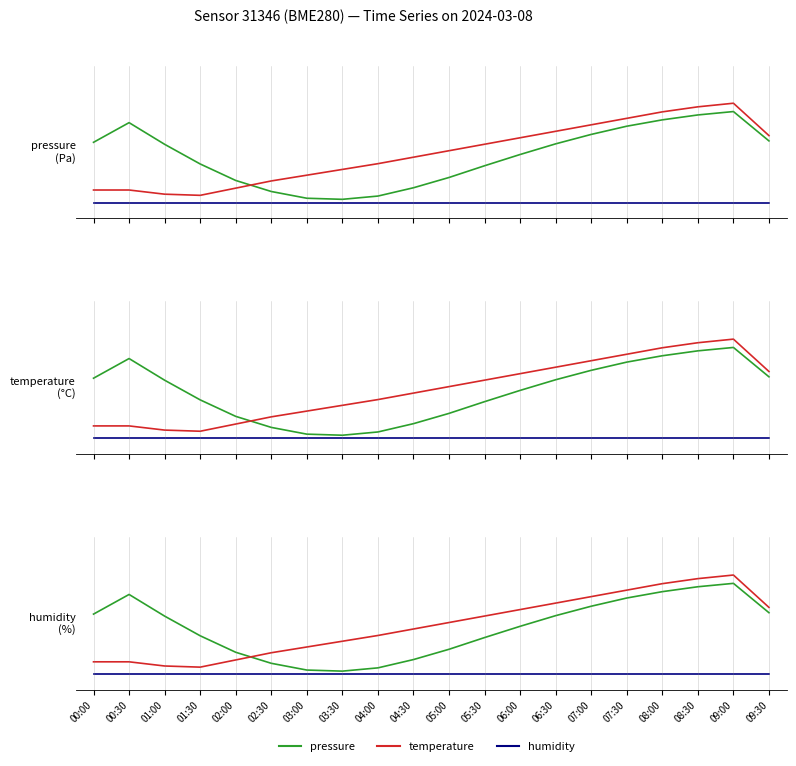

True or false: pressure has a value of 0.1 at 04:30.

True